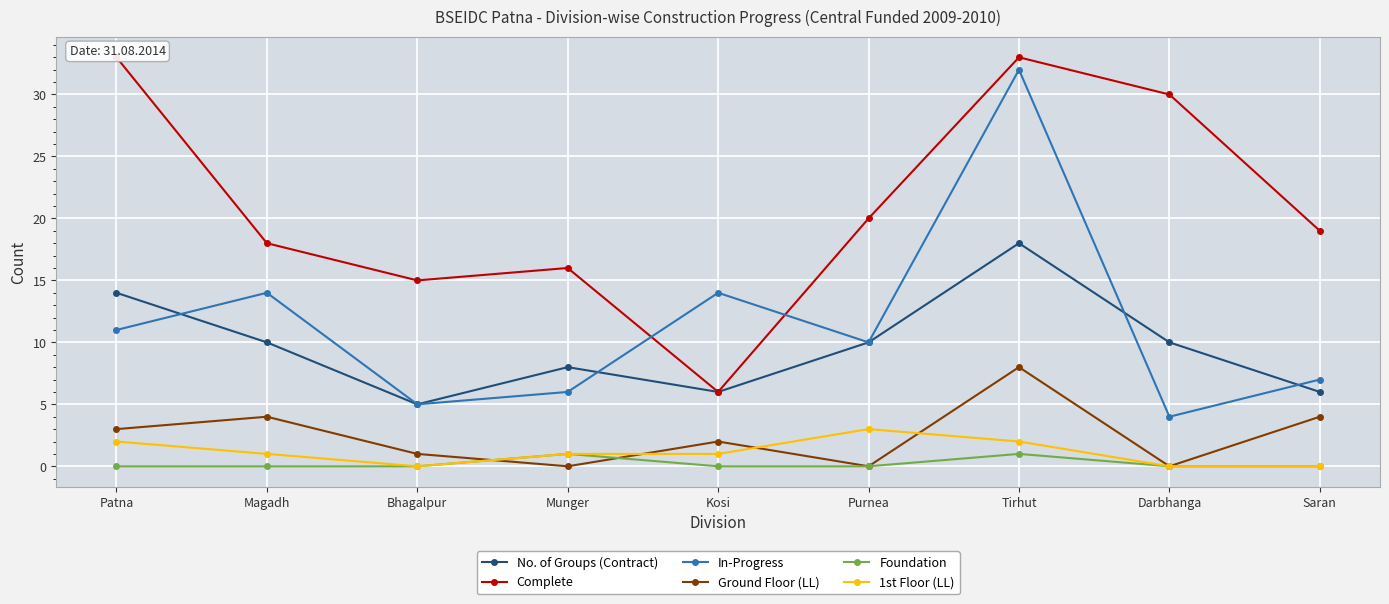

How many data points in No. of Groups (Contract) are above 10?

2